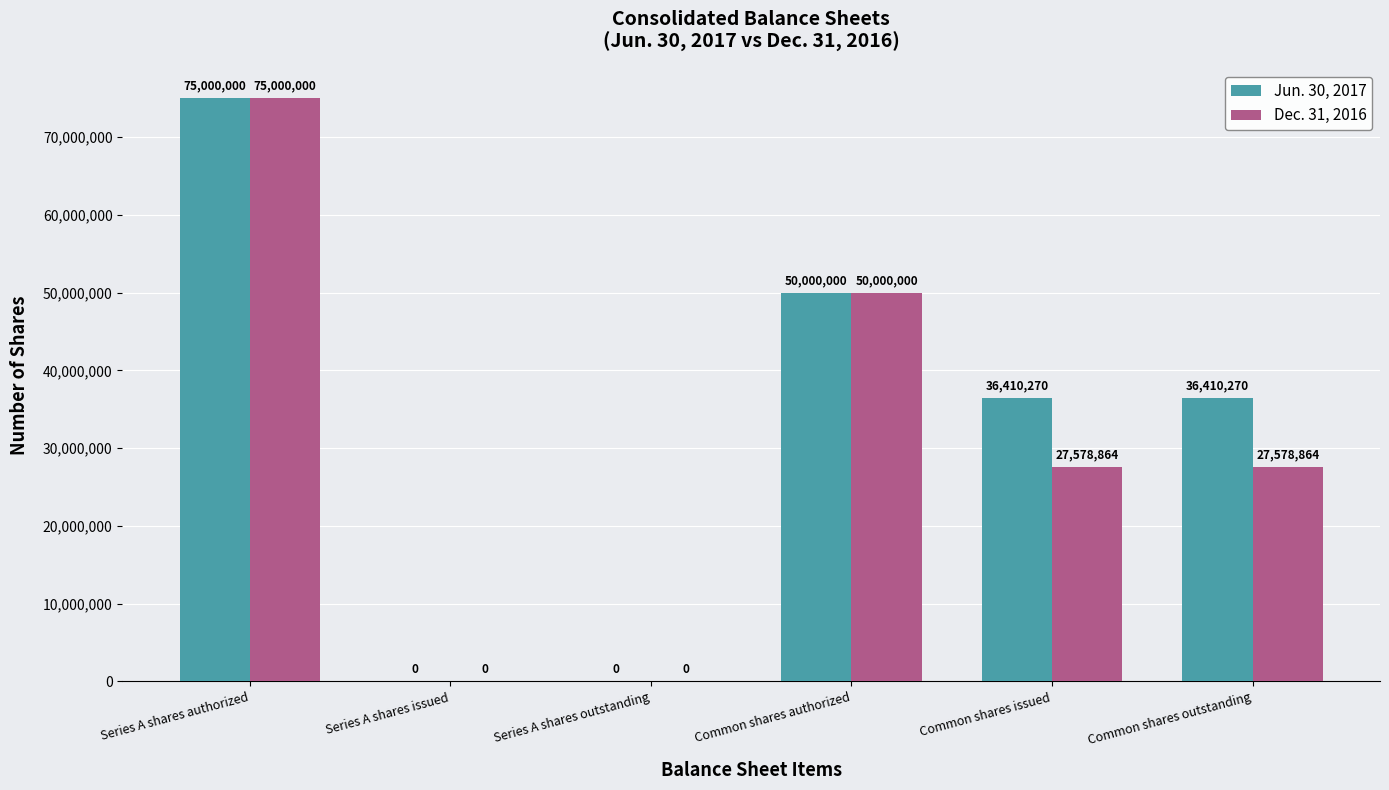

Which series has the largest total across all categories?

Jun. 30, 2017